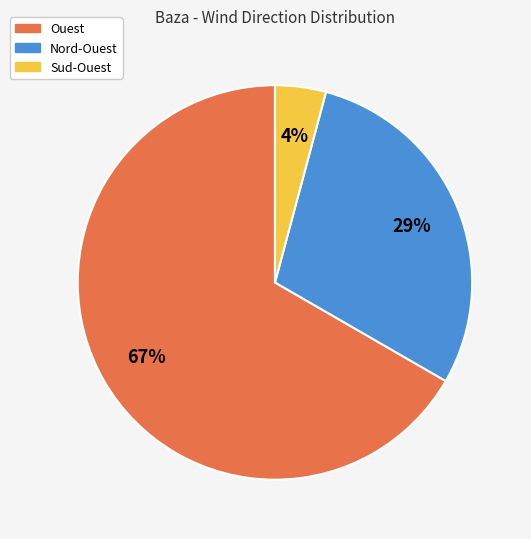

To the nearest percent, what is the combined percentage of Ouest and Sud-Ouest?

71%